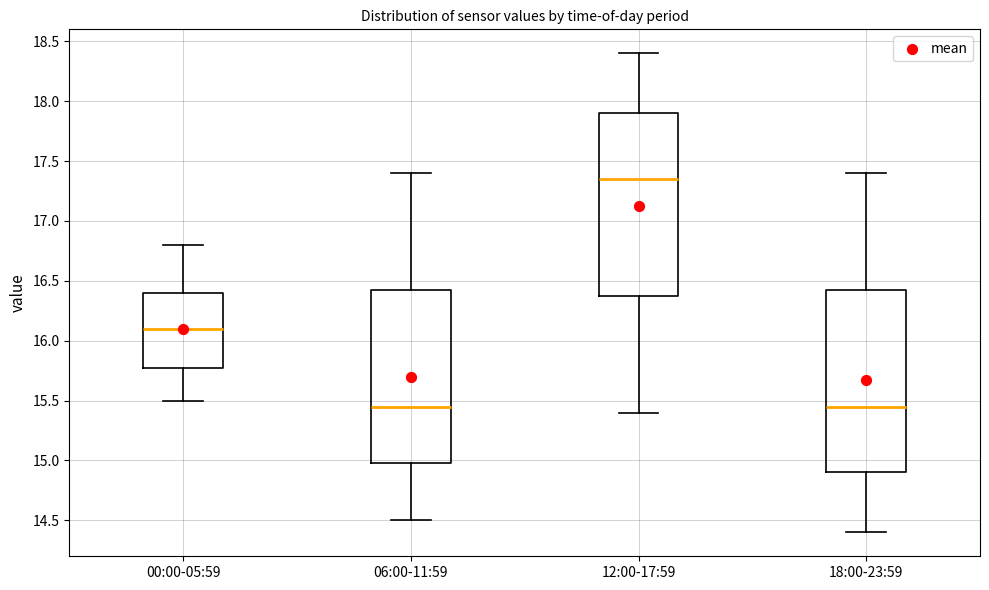

Reading left to right, read every box against the y-axis: the position of its median line, the range the box covers, and the ends of its whiskers. The values are not printed on the chart, so give them approximately, as read against the axis.

00:00-05:59: median 16.10, box 15.80 to 16.40, whiskers 15.50 to 16.80
06:00-11:59: median 15.45, box 15.00 to 16.45, whiskers 14.50 to 17.40
12:00-17:59: median 17.35, box 16.40 to 17.90, whiskers 15.40 to 18.40
18:00-23:59: median 15.45, box 14.90 to 16.45, whiskers 14.40 to 17.40